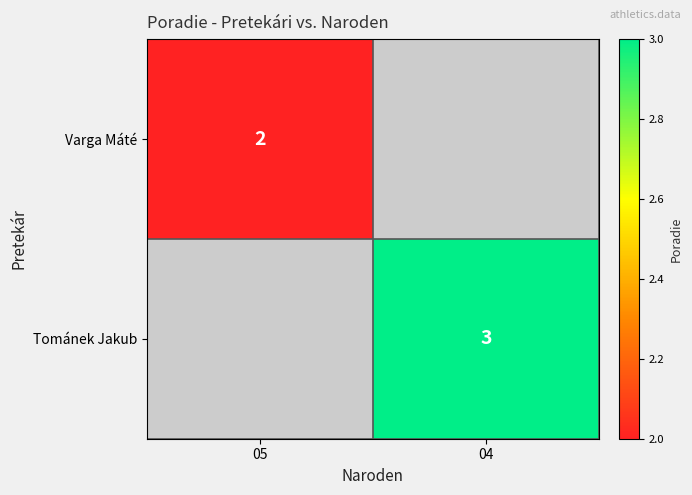

What is the total value across all series at 05?

2